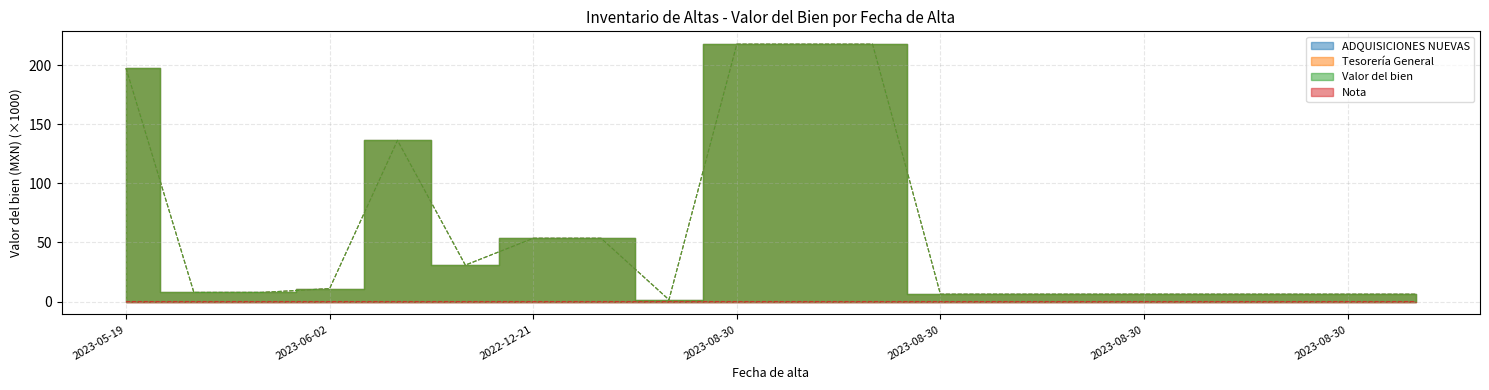

At which label does Valor del bien reach its peak?

2023-08-30